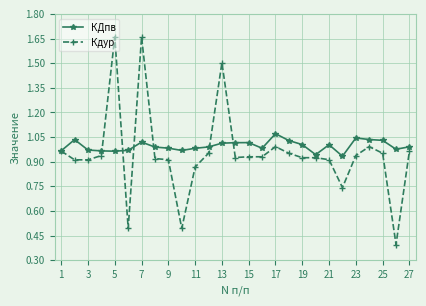

What is the difference between the maximum and minimum values in the КДпв series?

0.1